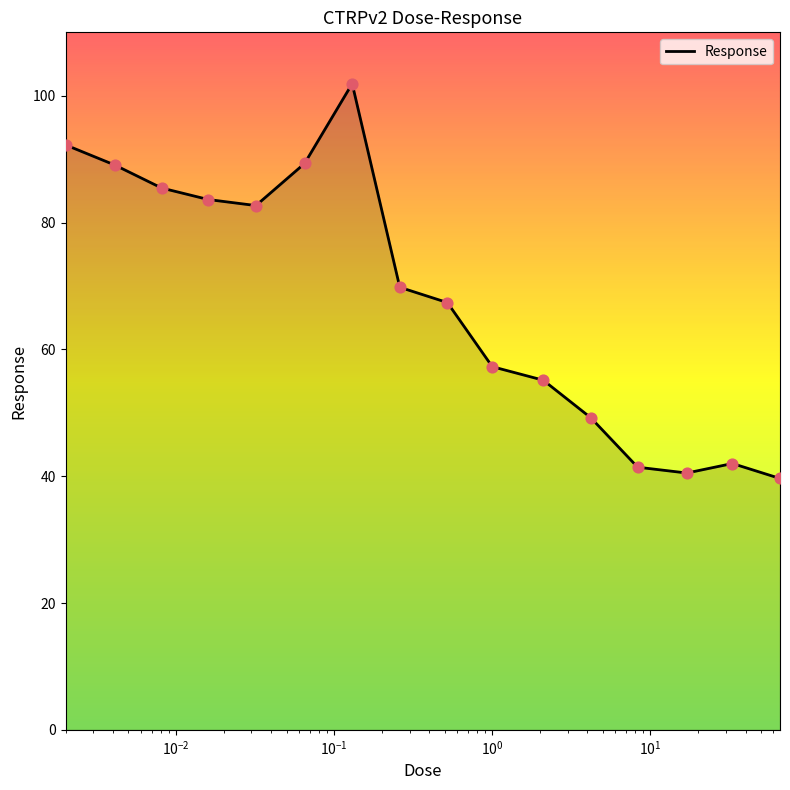

What is the greatest value displayed?

101.9